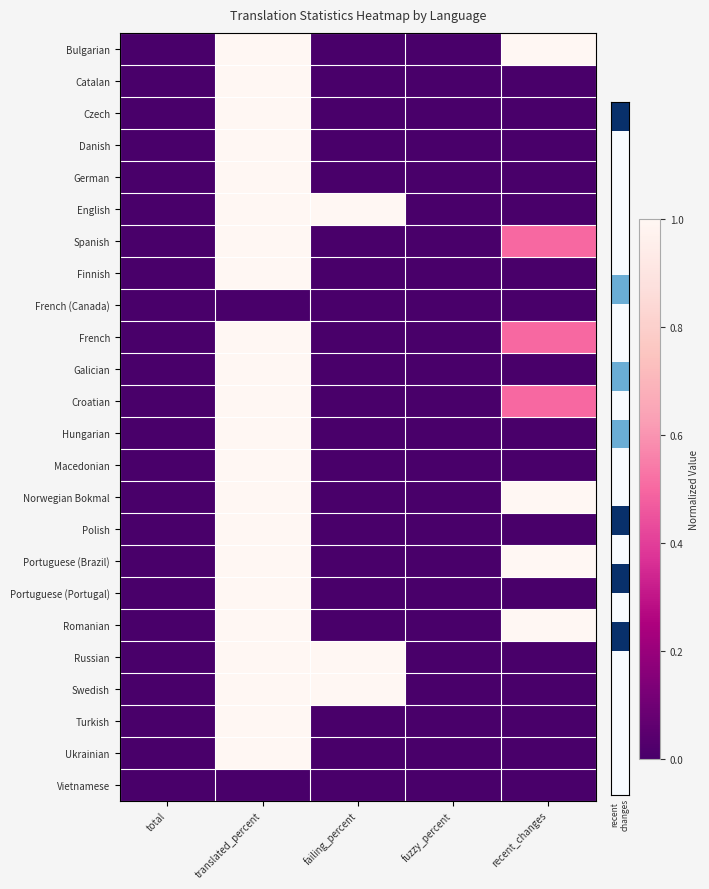

At failing_percent, list the series in order from largest to smallest.

English, Russian, Swedish, Bulgarian, Catalan, Czech, Danish, German, Spanish, Finnish, French (Canada), French, Galician, Croatian, Hungarian, Macedonian, Norwegian Bokmal, Polish, Portuguese (Brazil), Portuguese (Portugal), Romanian, Turkish, Ukrainian, Vietnamese